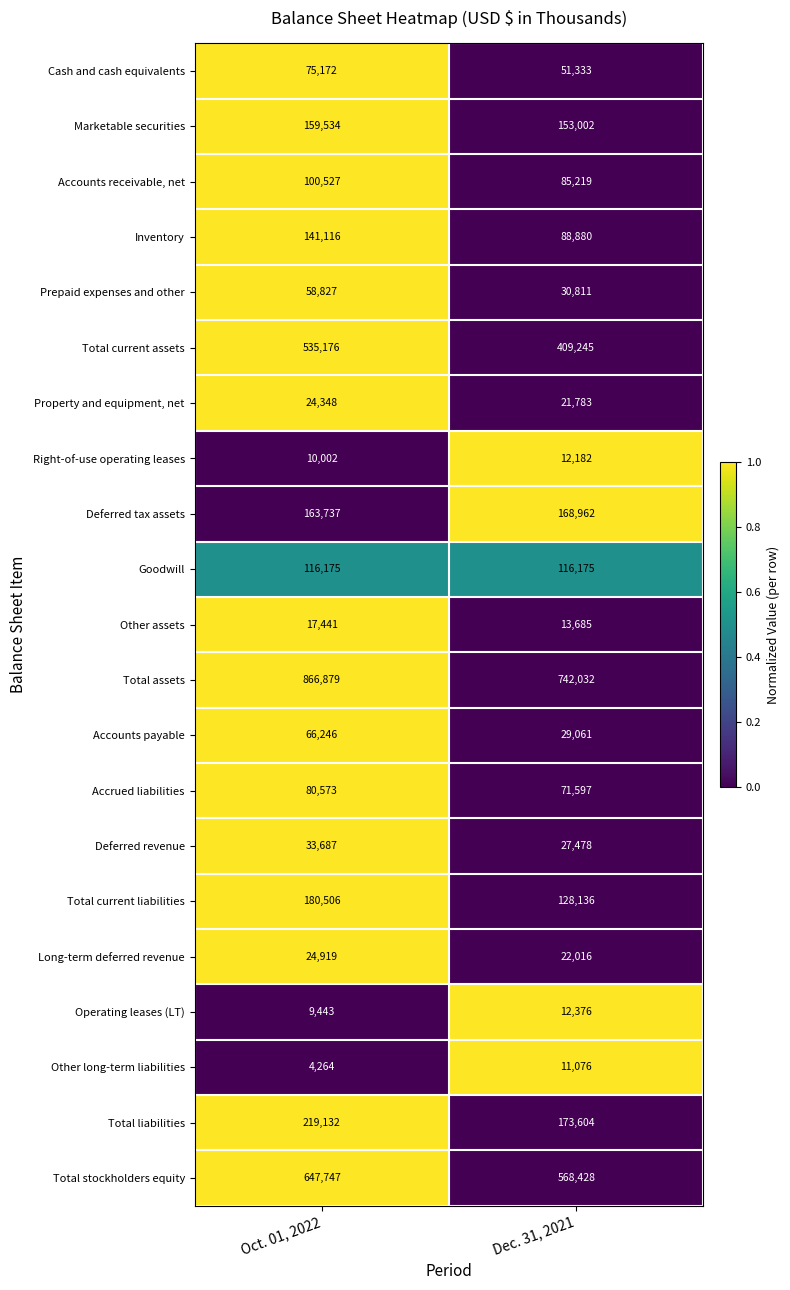

Which series changed the most between Oct. 01, 2022 and Dec. 31, 2021?

Total current assets